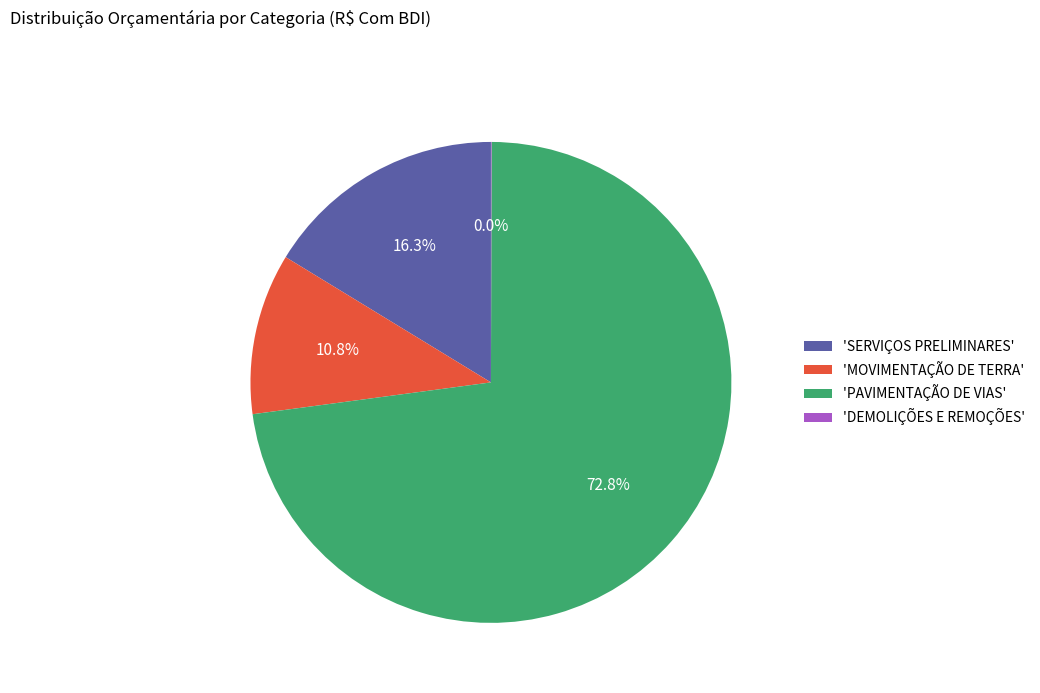

What is the majority slice?

'PAVIMENTAÇÃO DE VIAS'